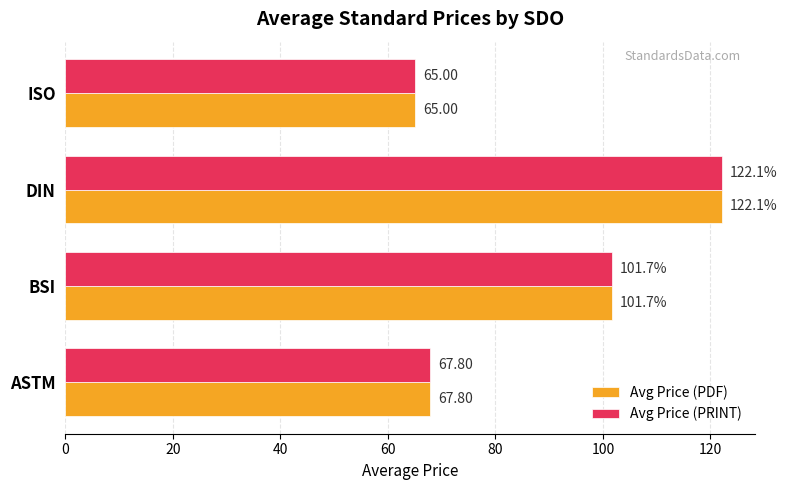

What is the difference between the Avg Price (PRINT) values at DIN and ASTM?

54.3